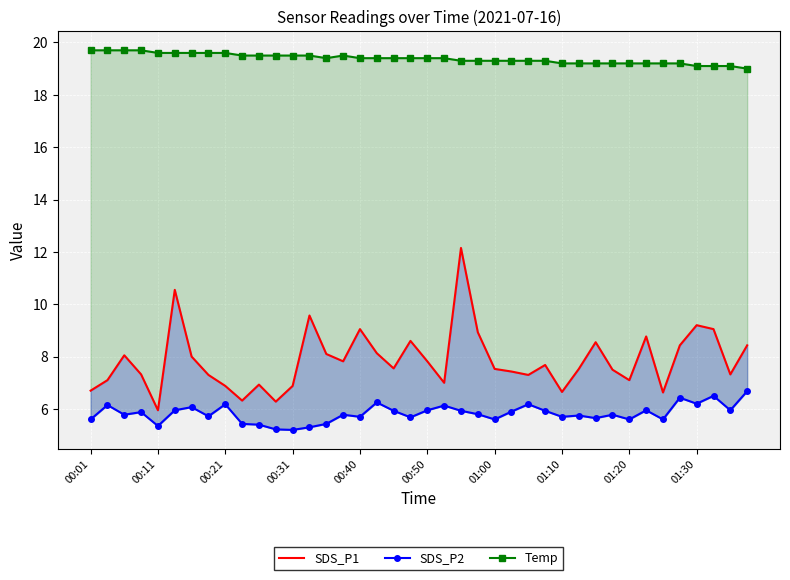

Which category has the highest value in the Temp series?

00:01